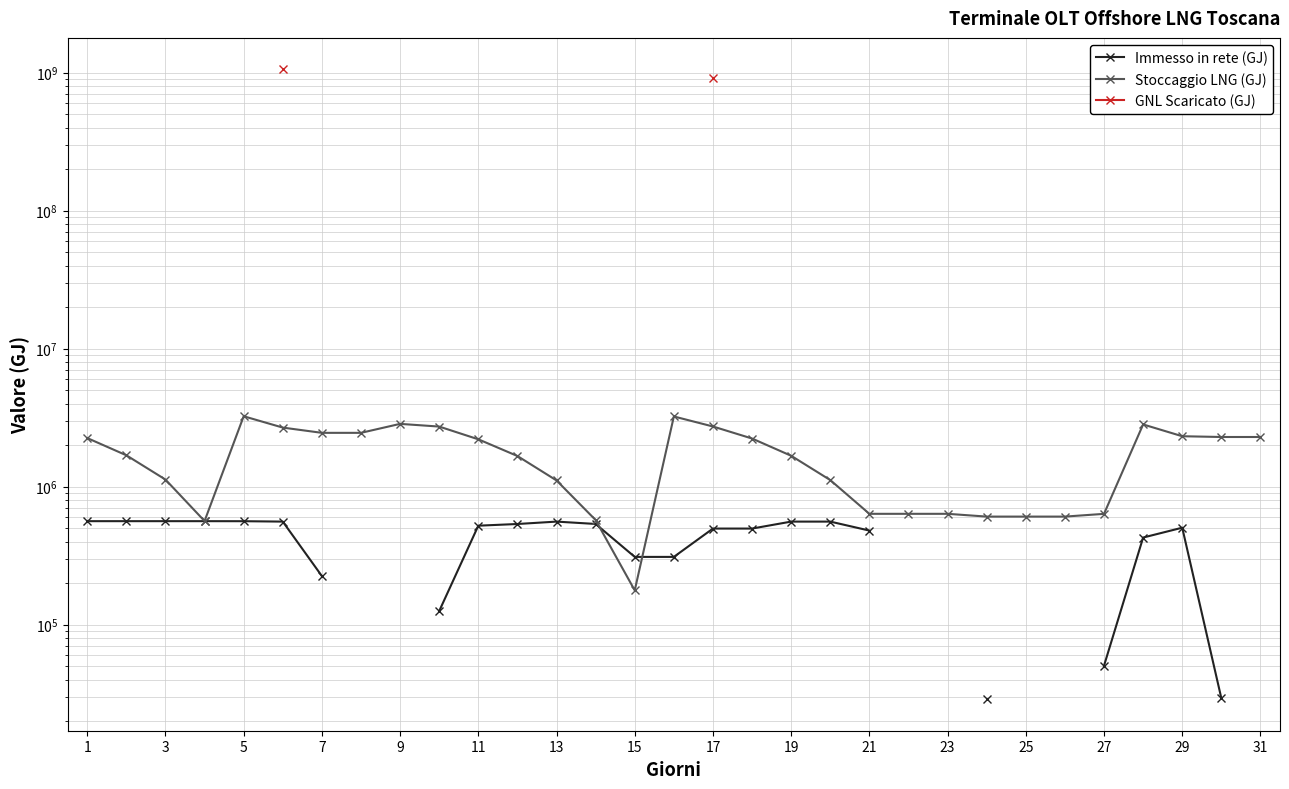

How many series are shown in this chart?

3